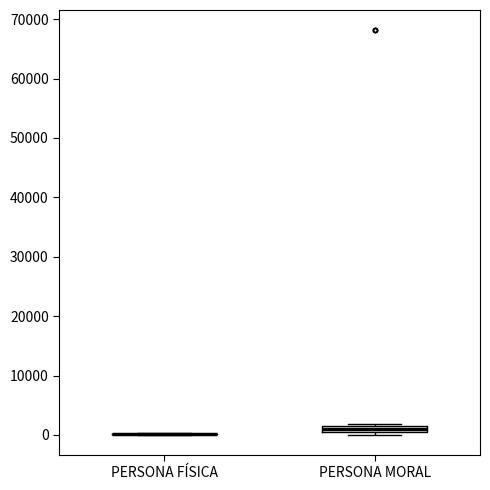

Where is the upper edge of the box for PERSONA MORAL on the y-axis? The values are not printed on the chart, so give them approximately, as read against the axis.

2000